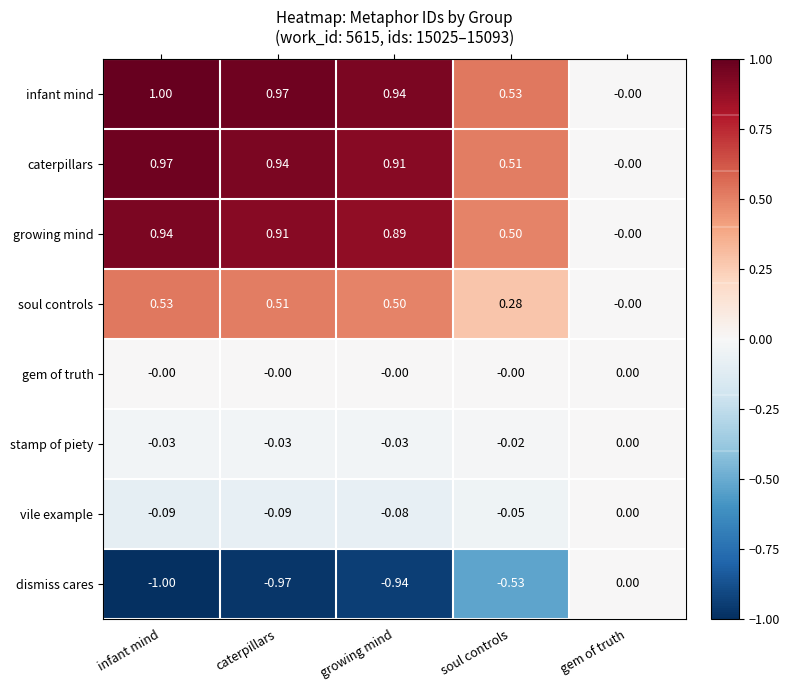

Rank the categories by caterpillars value from lowest to highest.

gem of truth, soul controls, growing mind, caterpillars, infant mind